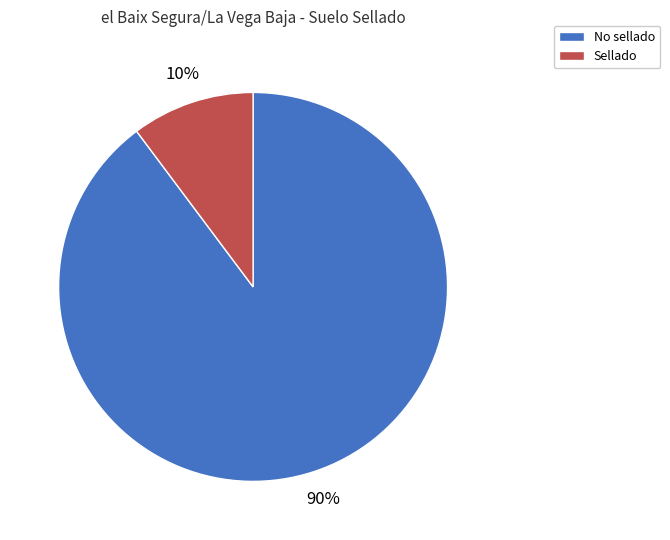

To the nearest percent, what percentage of the pie is No sellado?

90%